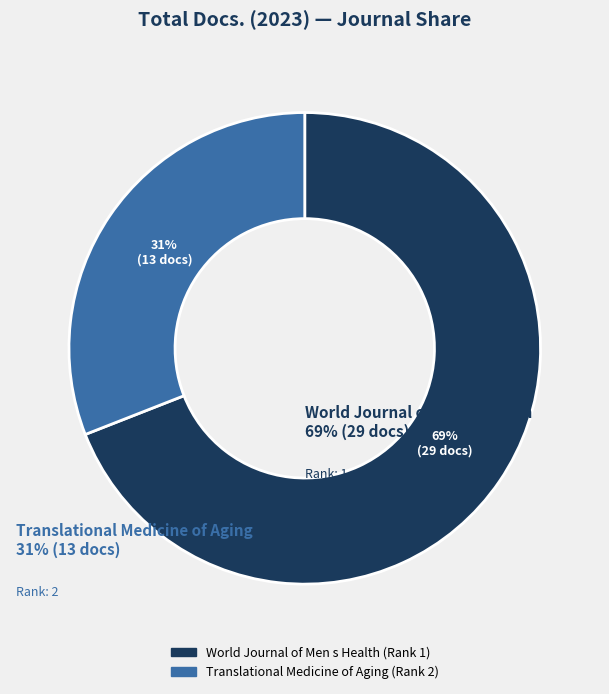

Approximately how many times larger is the value at Translational Medicine of Aging (Rank 2) compared to World Journal of Men s Health (Rank 1)?

0.4